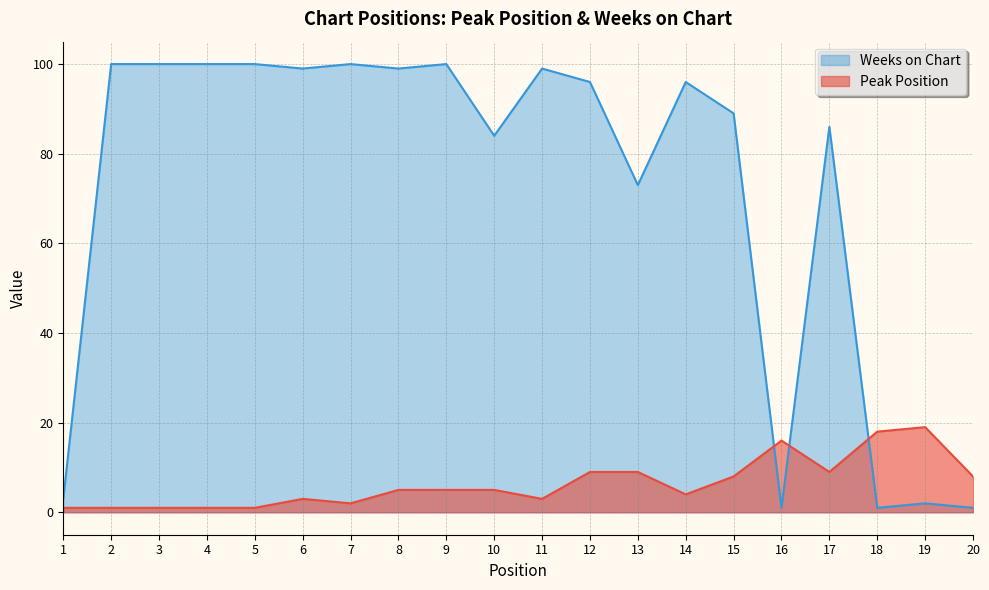

Where do Weeks on Chart and Peak Position first cross each other?

15 and 16